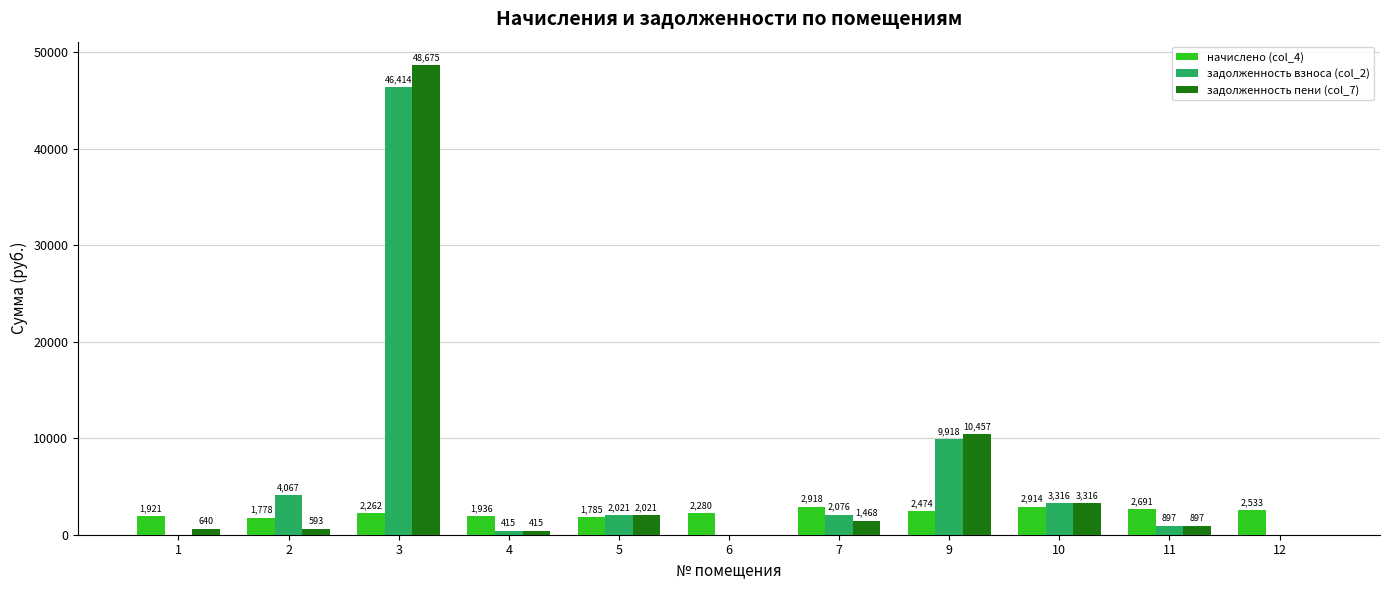

Is it true that задолженность пени (col_7) equals 5853.6 at 10?

False